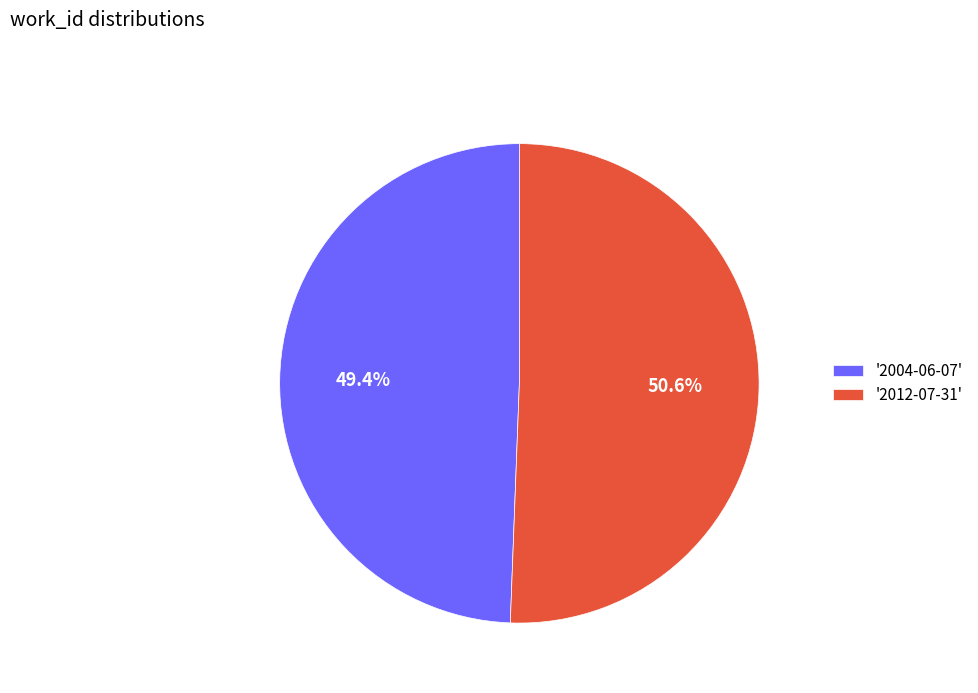

Rank the categories by value from lowest to highest.

'2004-06-07', '2012-07-31'